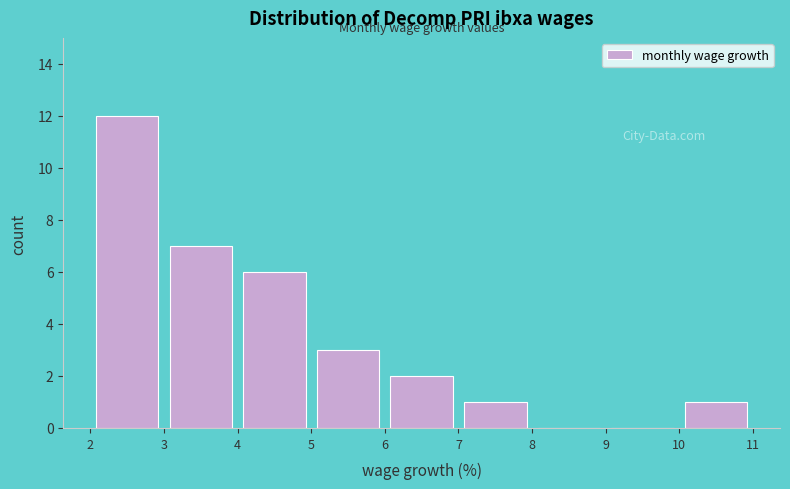

Reading left to right, transcribe this chart: for each bar, give the range it covers on the x-axis and its height. The values are not printed on the chart, so give them approximately, as read against the axis.

2 to 3: 12
3 to 4: 7
4 to 5: 6
5 to 6: 3
6 to 7: 2
7 to 8: 1
8 to 9: 0
9 to 10: 0
10 to 11: 1